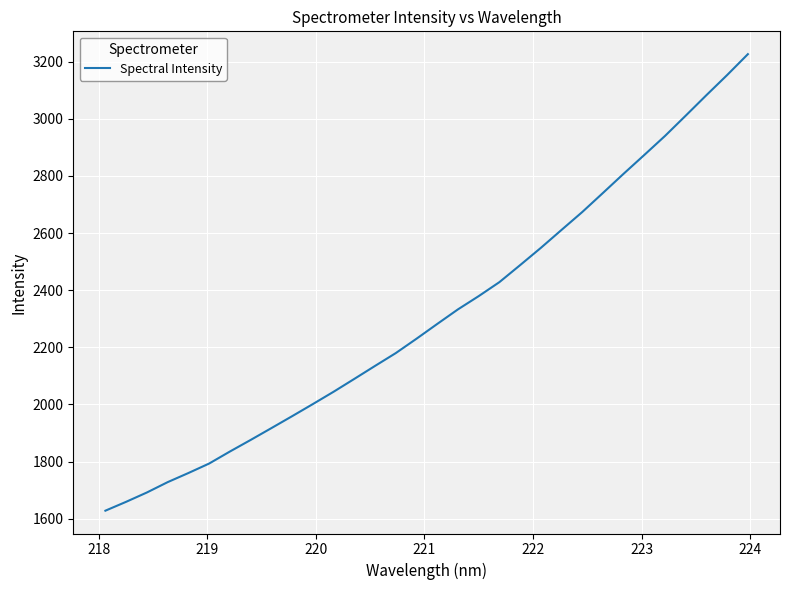

True or false: the data has more than 1 interior local peaks.

False